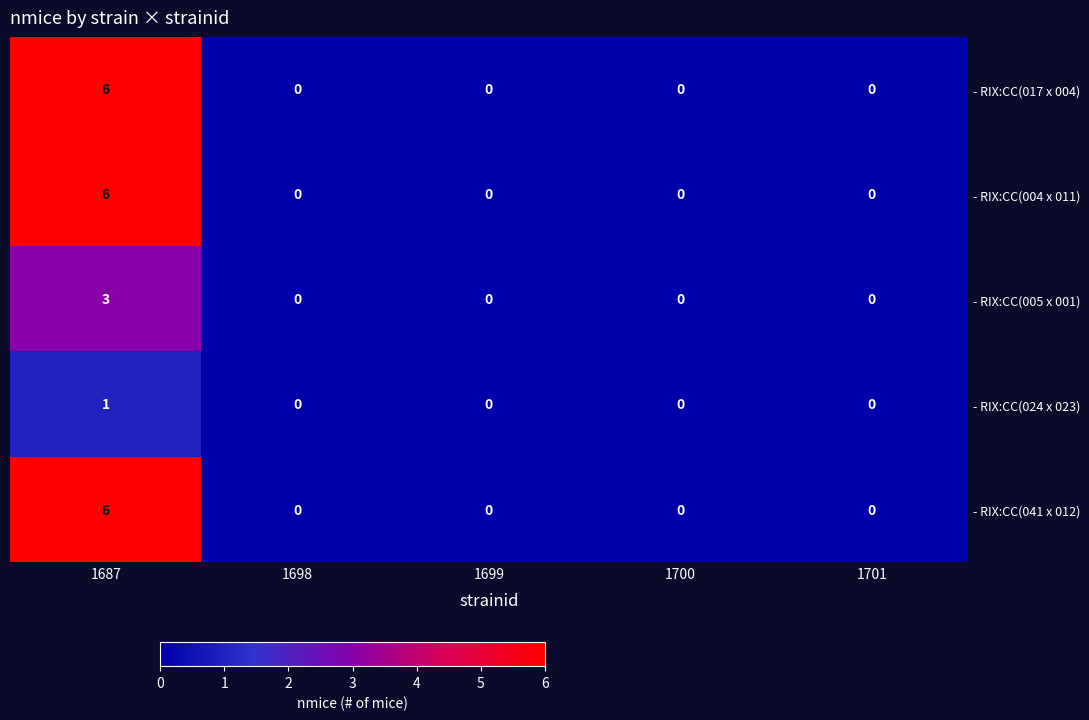

What is the spread (max minus min) of values at 1687?

5